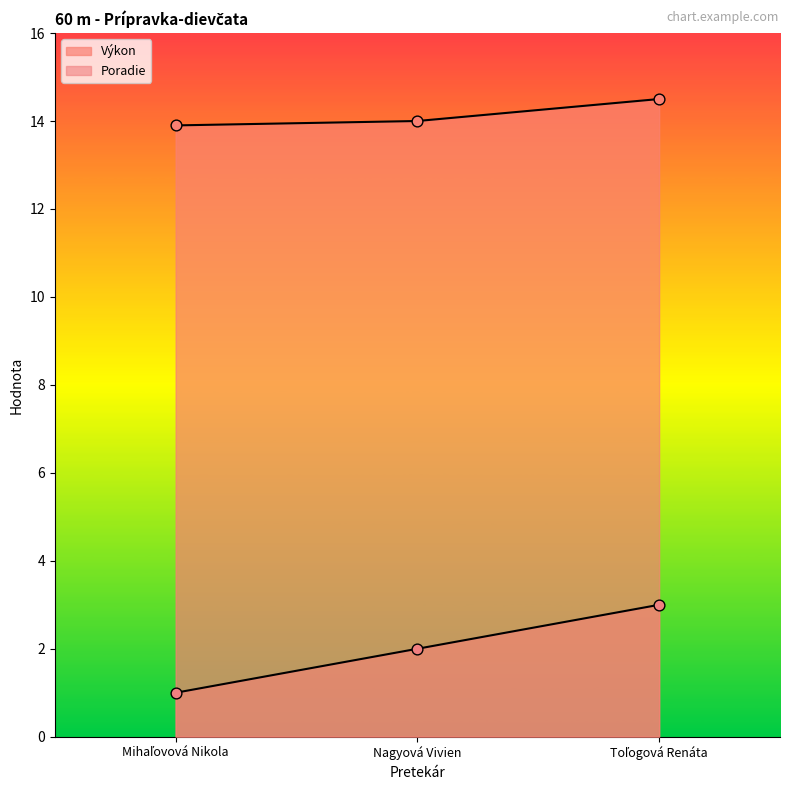

Is the value of Výkon at Nagyová Vivien greater than the value of Poradie at Mihaľovová Nikola?

Yes